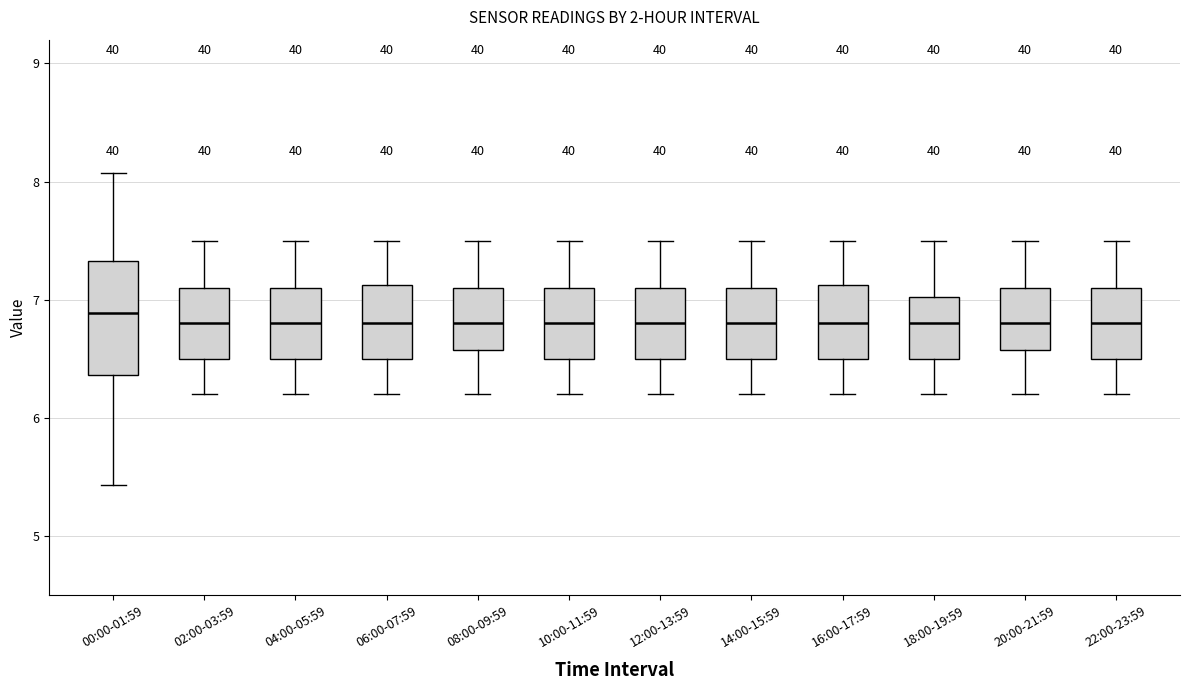

Where is the lower edge of the box for 10:00-11:59 on the y-axis? The values are not printed on the chart, so give them approximately, as read against the axis.

6.5